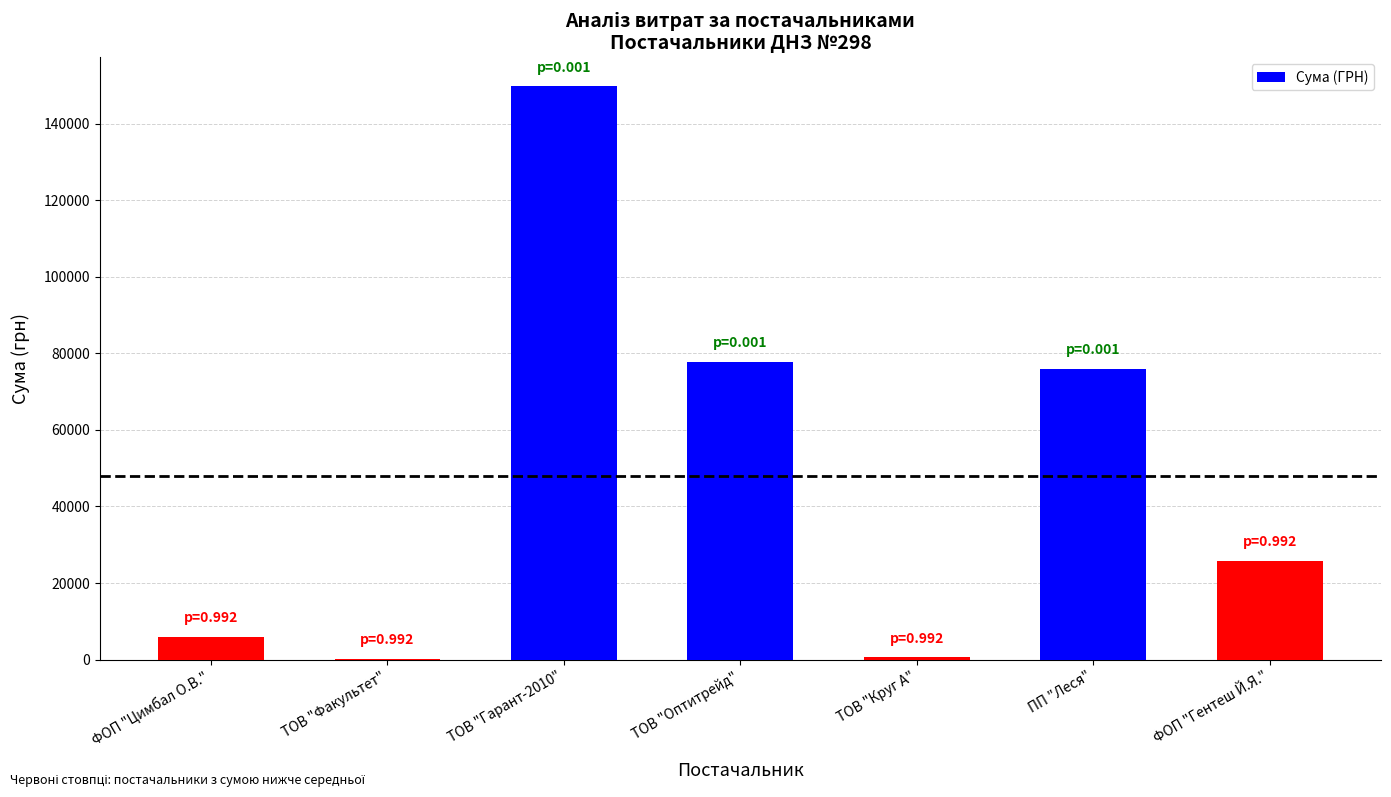

What is the average value?

48048.2